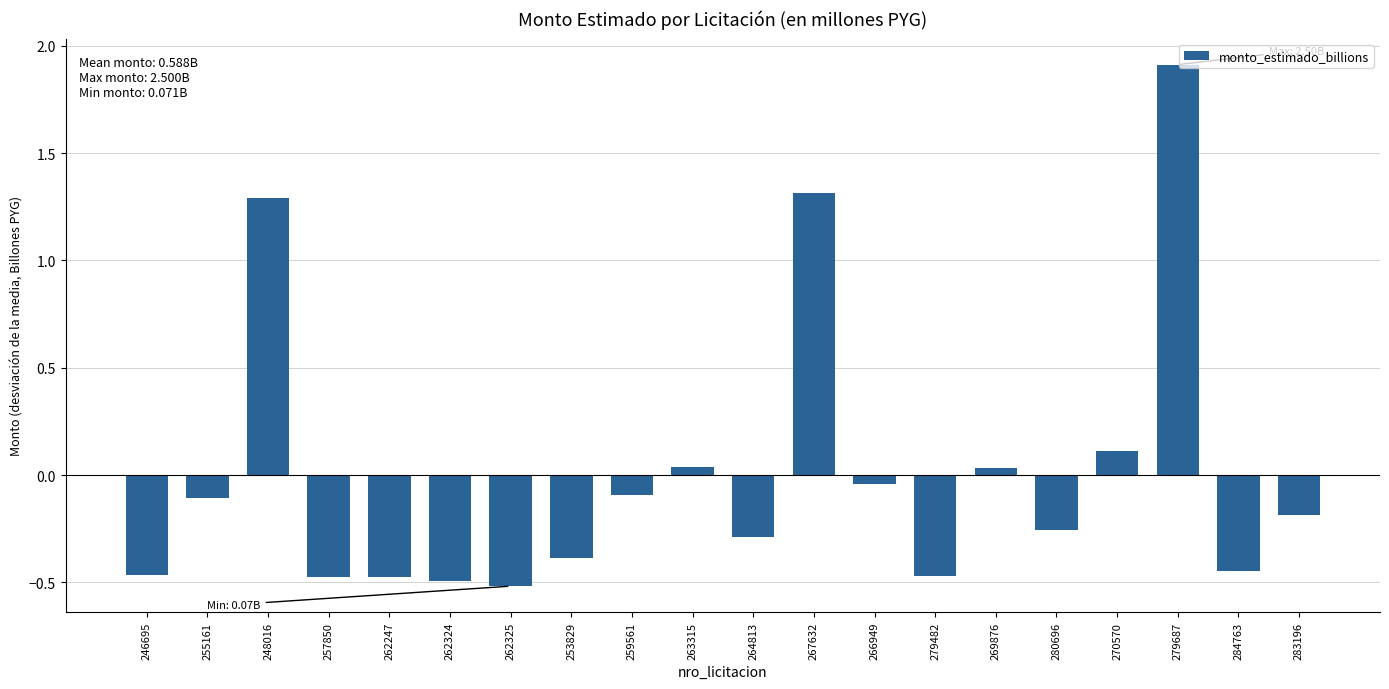

The chart shows a value of 0.2 at 270570. True or false?

False